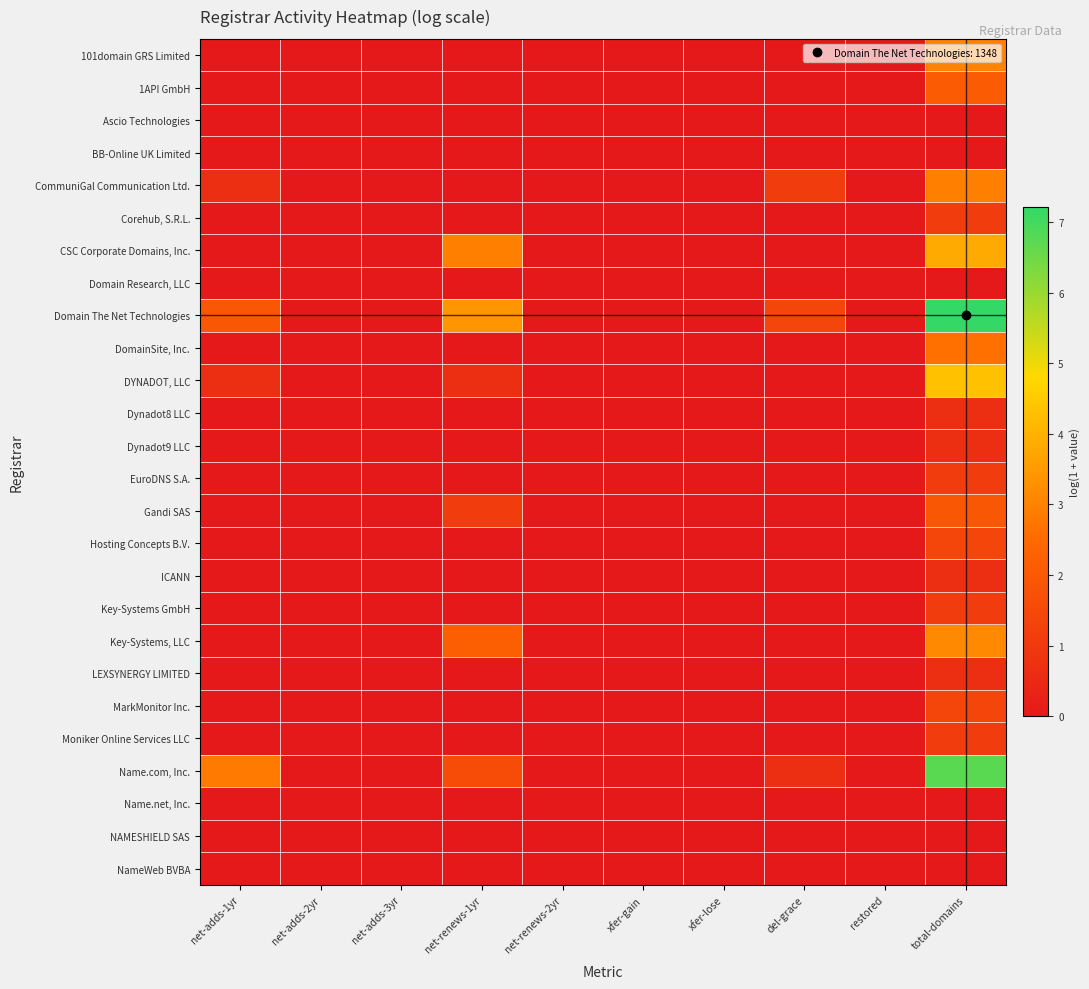

Reading right to left, what are all the values shown in this chart?

101domain GRS Limited: total-domains=3.0	restored=0.0	del-grace=0.0	xfer-lose=0.0	xfer-gain=0.0	net-renews-2yr=0.0	net-renews-1yr=0.0	net-adds-3yr=0.0	net-adds-2yr=0.0	net-adds-1yr=0.0
1API GmbH: total-domains=2.1	restored=0.0	del-grace=0.0	xfer-lose=0.0	xfer-gain=0.0	net-renews-2yr=0.0	net-renews-1yr=0.0	net-adds-3yr=0.0	net-adds-2yr=0.0	net-adds-1yr=0.0
Ascio Technologies: total-domains=0.0	restored=0.0	del-grace=0.0	xfer-lose=0.0	xfer-gain=0.0	net-renews-2yr=0.0	net-renews-1yr=0.0	net-adds-3yr=0.0	net-adds-2yr=0.0	net-adds-1yr=0.0
BB-Online UK Limited: total-domains=0.0	restored=0.0	del-grace=0.0	xfer-lose=0.0	xfer-gain=0.0	net-renews-2yr=0.0	net-renews-1yr=0.0	net-adds-3yr=0.0	net-adds-2yr=0.0	net-adds-1yr=0.0
CommuniGal Communication Ltd.: total-domains=2.9	restored=0.0	del-grace=1.1	xfer-lose=0.0	xfer-gain=0.0	net-renews-2yr=0.0	net-renews-1yr=0.0	net-adds-3yr=0.0	net-adds-2yr=0.0	net-adds-1yr=0.7
Corehub, S.R.L.: total-domains=1.1	restored=0.0	del-grace=0.0	xfer-lose=0.0	xfer-gain=0.0	net-renews-2yr=0.0	net-renews-1yr=0.0	net-adds-3yr=0.0	net-adds-2yr=0.0	net-adds-1yr=0.0
CSC Corporate Domains, Inc.: total-domains=3.9	restored=0.0	del-grace=0.0	xfer-lose=0.0	xfer-gain=0.0	net-renews-2yr=0.0	net-renews-1yr=2.9	net-adds-3yr=0.0	net-adds-2yr=0.0	net-adds-1yr=0.0
Domain Research, LLC: total-domains=0.0	restored=0.0	del-grace=0.0	xfer-lose=0.0	xfer-gain=0.0	net-renews-2yr=0.0	net-renews-1yr=0.0	net-adds-3yr=0.0	net-adds-2yr=0.0	net-adds-1yr=0.0
Domain The Net Technologies: total-domains=7.2	restored=0.0	del-grace=1.4	xfer-lose=0.0	xfer-gain=0.0	net-renews-2yr=0.0	net-renews-1yr=3.4	net-adds-3yr=0.0	net-adds-2yr=0.0	net-adds-1yr=1.9
DomainSite, Inc.: total-domains=2.6	restored=0.0	del-grace=0.0	xfer-lose=0.0	xfer-gain=0.0	net-renews-2yr=0.0	net-renews-1yr=0.0	net-adds-3yr=0.0	net-adds-2yr=0.0	net-adds-1yr=0.0
DYNADOT, LLC: total-domains=4.3	restored=0.0	del-grace=0.0	xfer-lose=0.0	xfer-gain=0.0	net-renews-2yr=0.0	net-renews-1yr=0.7	net-adds-3yr=0.0	net-adds-2yr=0.0	net-adds-1yr=0.7
Dynadot8 LLC: total-domains=0.7	restored=0.0	del-grace=0.0	xfer-lose=0.0	xfer-gain=0.0	net-renews-2yr=0.0	net-renews-1yr=0.0	net-adds-3yr=0.0	net-adds-2yr=0.0	net-adds-1yr=0.0
Dynadot9 LLC: total-domains=0.7	restored=0.0	del-grace=0.0	xfer-lose=0.0	xfer-gain=0.0	net-renews-2yr=0.0	net-renews-1yr=0.0	net-adds-3yr=0.0	net-adds-2yr=0.0	net-adds-1yr=0.0
EuroDNS S.A.: total-domains=1.1	restored=0.0	del-grace=0.0	xfer-lose=0.0	xfer-gain=0.0	net-renews-2yr=0.0	net-renews-1yr=0.0	net-adds-3yr=0.0	net-adds-2yr=0.0	net-adds-1yr=0.0
Gandi SAS: total-domains=1.9	restored=0.0	del-grace=0.0	xfer-lose=0.0	xfer-gain=0.0	net-renews-2yr=0.0	net-renews-1yr=1.1	net-adds-3yr=0.0	net-adds-2yr=0.0	net-adds-1yr=0.0
Hosting Concepts B.V.: total-domains=1.4	restored=0.0	del-grace=0.0	xfer-lose=0.0	xfer-gain=0.0	net-renews-2yr=0.0	net-renews-1yr=0.0	net-adds-3yr=0.0	net-adds-2yr=0.0	net-adds-1yr=0.0
ICANN: total-domains=0.7	restored=0.0	del-grace=0.0	xfer-lose=0.0	xfer-gain=0.0	net-renews-2yr=0.0	net-renews-1yr=0.0	net-adds-3yr=0.0	net-adds-2yr=0.0	net-adds-1yr=0.0
Key-Systems GmbH: total-domains=1.1	restored=0.0	del-grace=0.0	xfer-lose=0.0	xfer-gain=0.0	net-renews-2yr=0.0	net-renews-1yr=0.0	net-adds-3yr=0.0	net-adds-2yr=0.0	net-adds-1yr=0.0
Key-Systems, LLC: total-domains=3.1	restored=0.0	del-grace=0.0	xfer-lose=0.0	xfer-gain=0.0	net-renews-2yr=0.0	net-renews-1yr=2.2	net-adds-3yr=0.0	net-adds-2yr=0.0	net-adds-1yr=0.0
LEXSYNERGY LIMITED: total-domains=0.7	restored=0.0	del-grace=0.0	xfer-lose=0.0	xfer-gain=0.0	net-renews-2yr=0.0	net-renews-1yr=0.0	net-adds-3yr=0.0	net-adds-2yr=0.0	net-adds-1yr=0.0
MarkMonitor Inc.: total-domains=1.4	restored=0.0	del-grace=0.0	xfer-lose=0.0	xfer-gain=0.0	net-renews-2yr=0.0	net-renews-1yr=0.0	net-adds-3yr=0.0	net-adds-2yr=0.0	net-adds-1yr=0.0
Moniker Online Services LLC: total-domains=1.1	restored=0.0	del-grace=0.0	xfer-lose=0.0	xfer-gain=0.0	net-renews-2yr=0.0	net-renews-1yr=0.0	net-adds-3yr=0.0	net-adds-2yr=0.0	net-adds-1yr=0.0
Name.com, Inc.: total-domains=6.7	restored=0.0	del-grace=0.7	xfer-lose=0.0	xfer-gain=0.0	net-renews-2yr=0.0	net-renews-1yr=1.6	net-adds-3yr=0.0	net-adds-2yr=0.0	net-adds-1yr=2.8
Name.net, Inc.: total-domains=0.0	restored=0.0	del-grace=0.0	xfer-lose=0.0	xfer-gain=0.0	net-renews-2yr=0.0	net-renews-1yr=0.0	net-adds-3yr=0.0	net-adds-2yr=0.0	net-adds-1yr=0.0
NAMESHIELD SAS: total-domains=0.0	restored=0.0	del-grace=0.0	xfer-lose=0.0	xfer-gain=0.0	net-renews-2yr=0.0	net-renews-1yr=0.0	net-adds-3yr=0.0	net-adds-2yr=0.0	net-adds-1yr=0.0
NameWeb BVBA: total-domains=0.0	restored=0.0	del-grace=0.0	xfer-lose=0.0	xfer-gain=0.0	net-renews-2yr=0.0	net-renews-1yr=0.0	net-adds-3yr=0.0	net-adds-2yr=0.0	net-adds-1yr=0.0